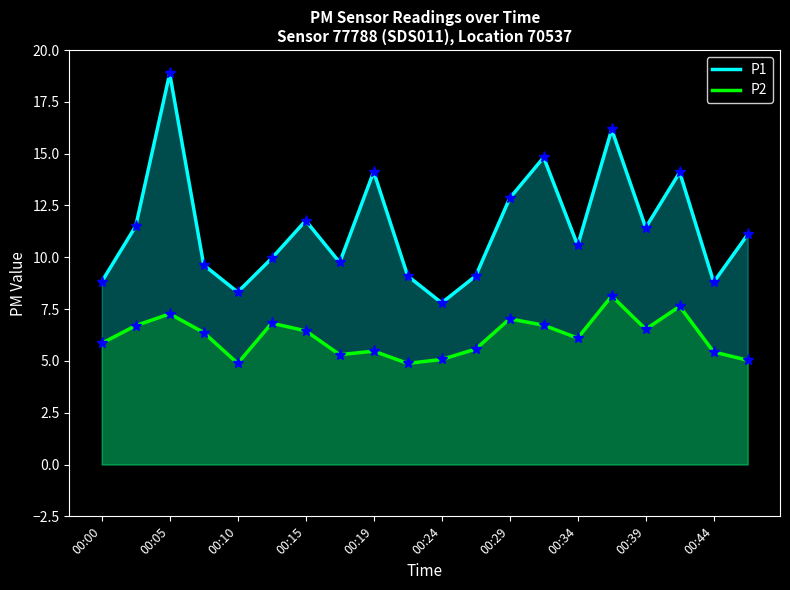

Which series has the largest range (max minus min)?

P1